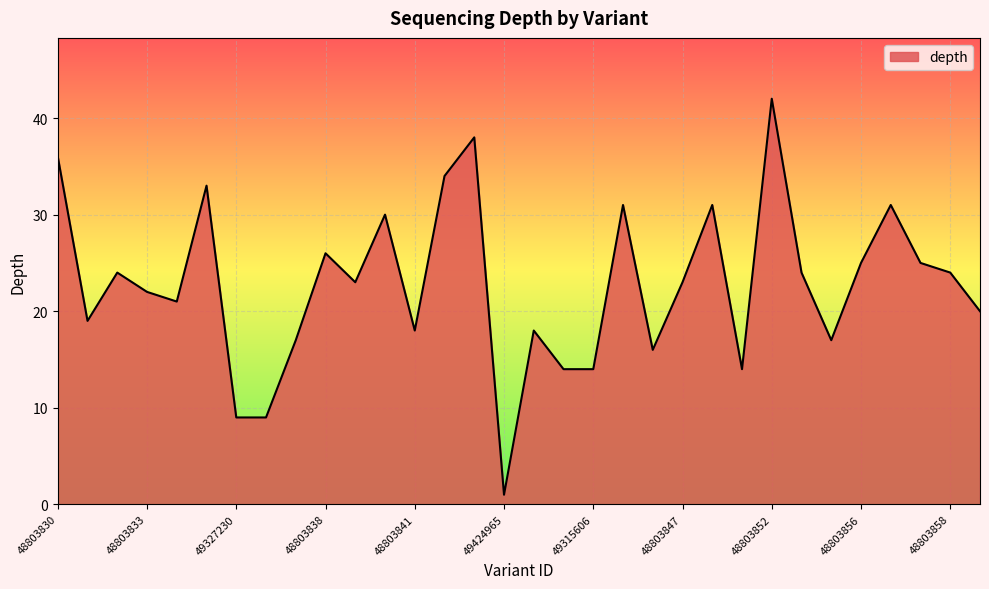

What is the maximum value shown in the chart?

42